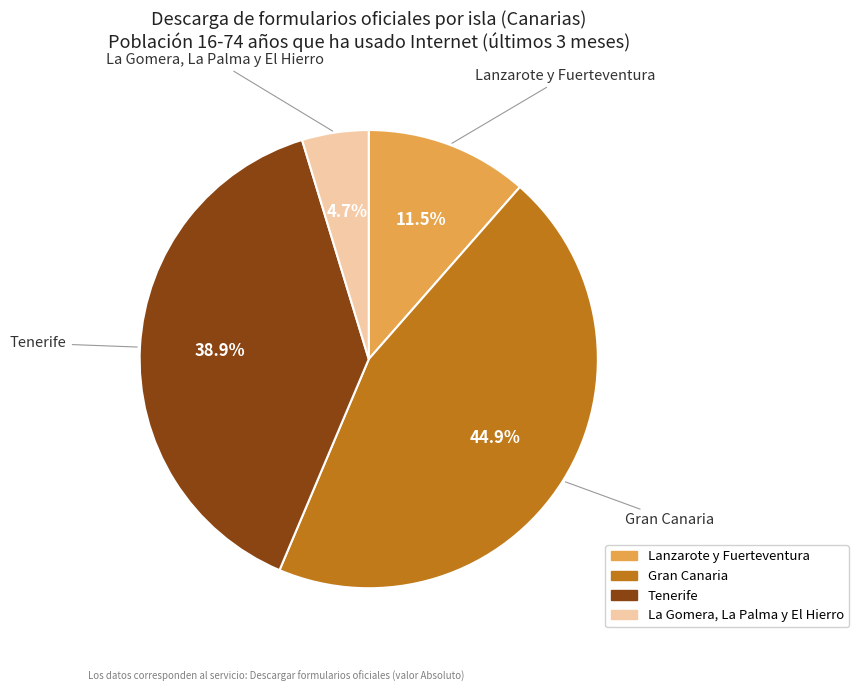

Does Gran Canaria represent more than half of the total?

No